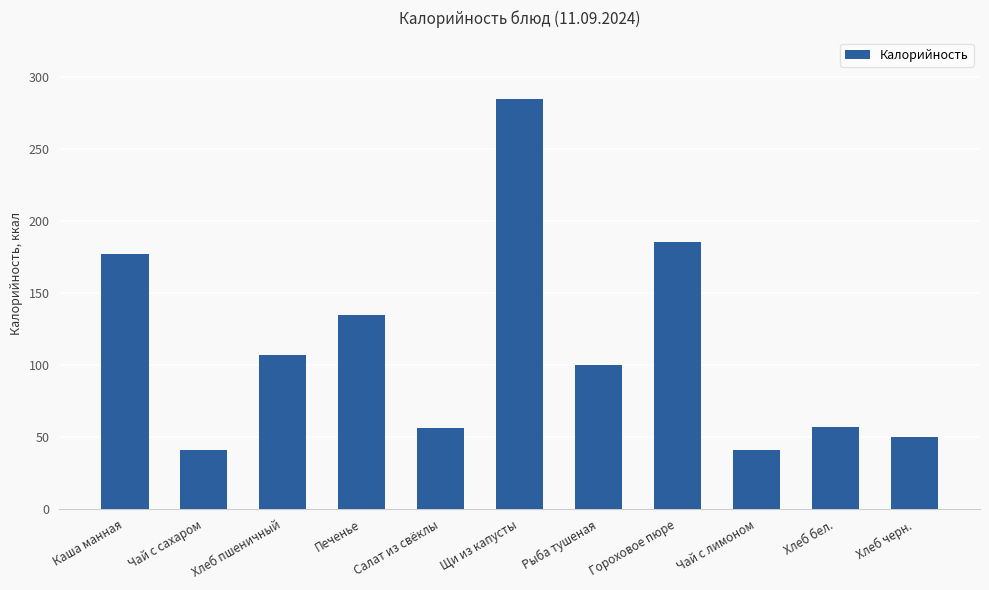

How many bars are there in total?

11